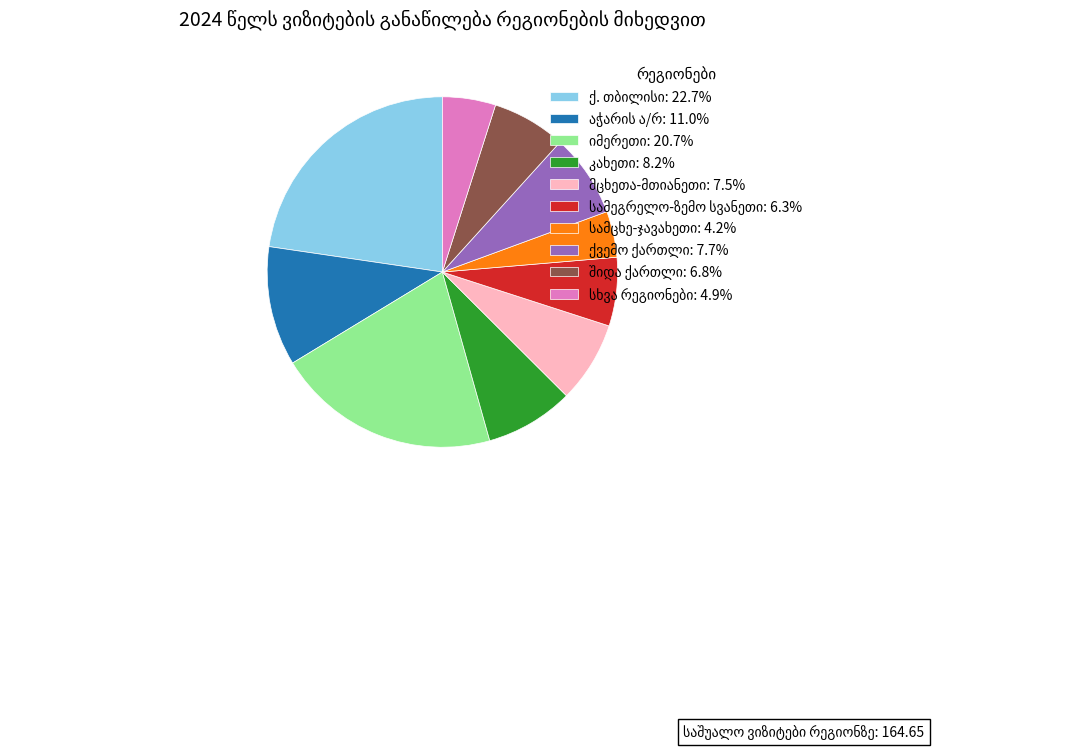

Does any single category account for the majority?

No